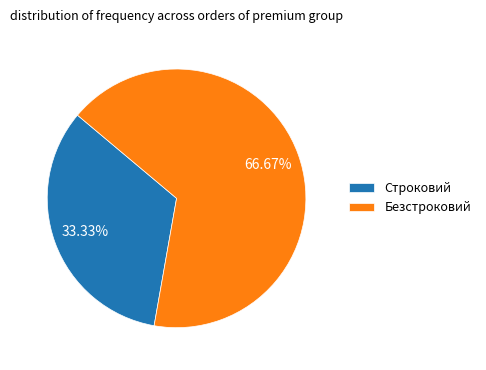

Rank the categories by value from highest to lowest.

Безстроковий, Строковий